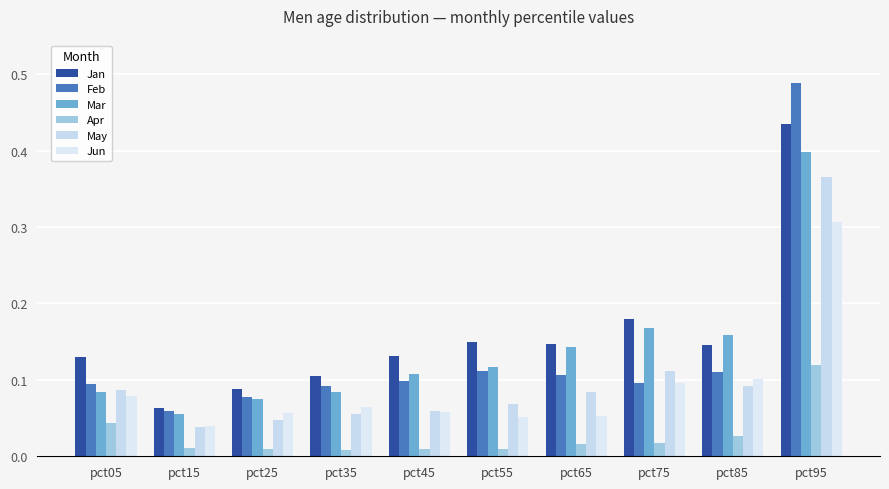

What is the average value of the Mar series?

0.1